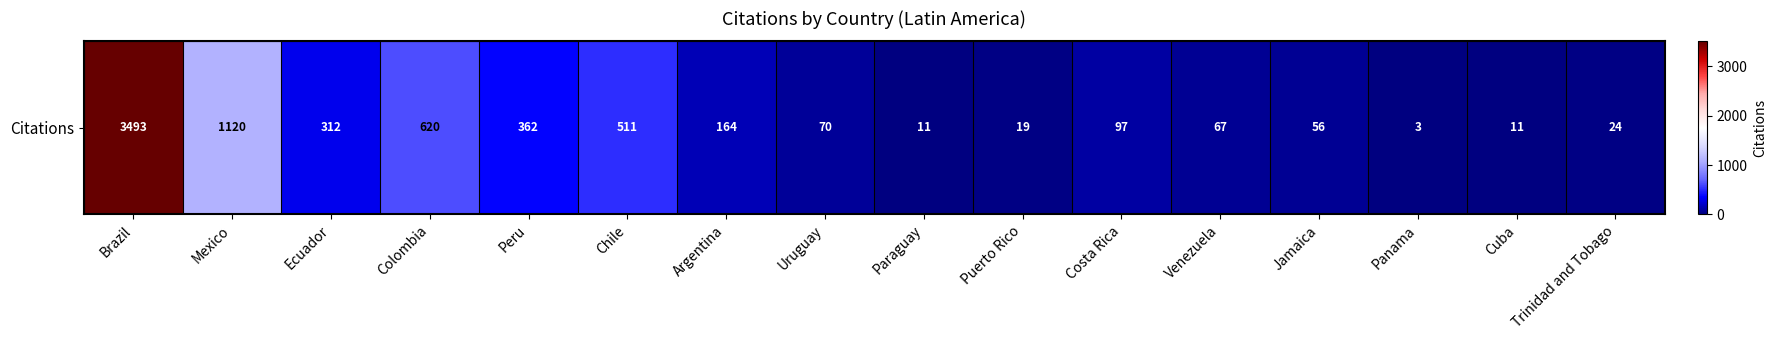

List the labels in order of value, largest first.

Brazil, Mexico, Colombia, Chile, Peru, Ecuador, Argentina, Costa Rica, Uruguay, Venezuela, Jamaica, Trinidad and Tobago, Puerto Rico, Paraguay, Cuba, Panama